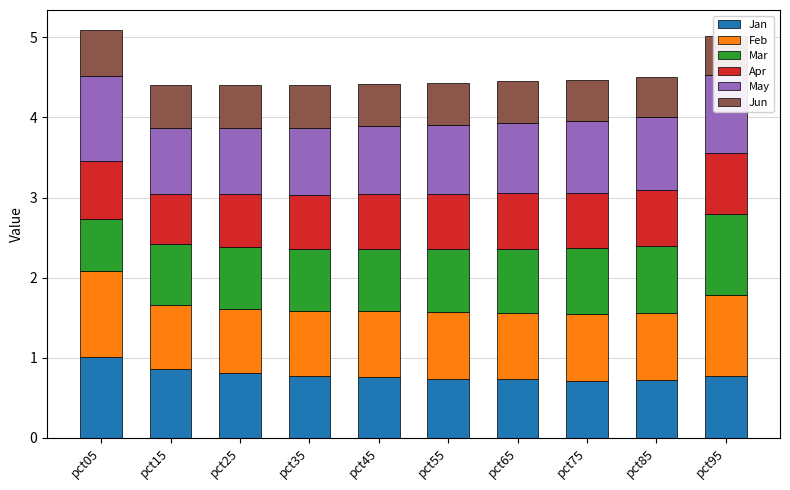

What is the average value of the Mar series?

0.8